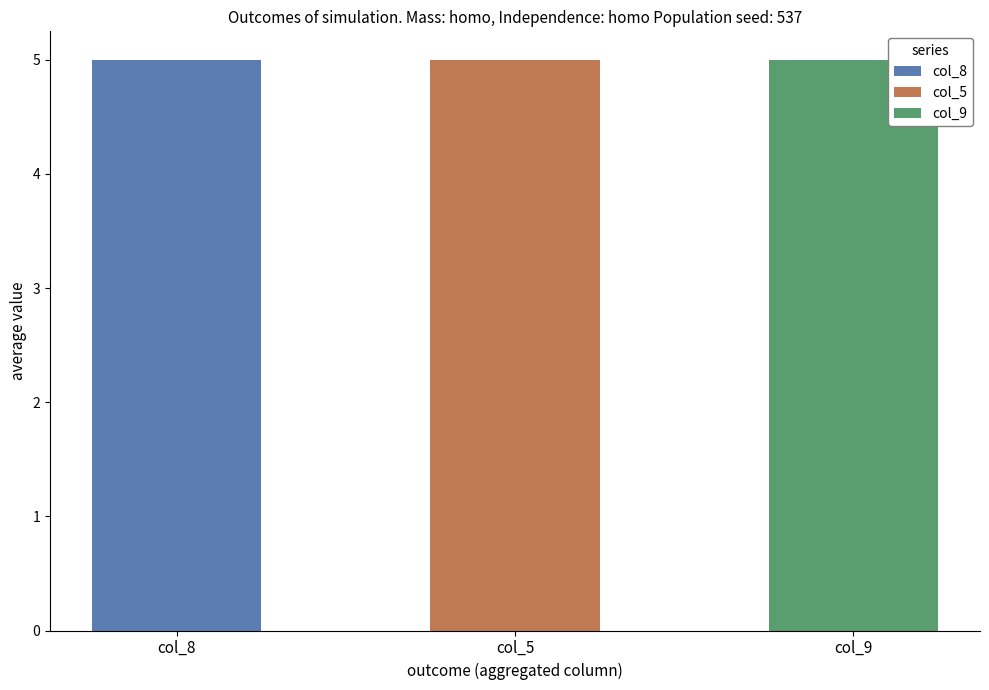

Rank the series at 8 from highest to lowest value.

col_9, col_8, col_5